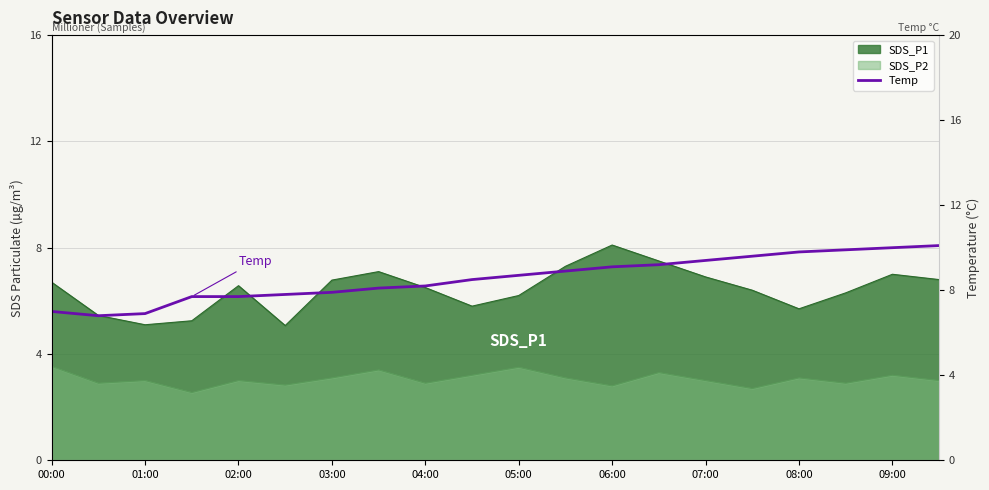

What is the label of the 6th point from the left?

05:00